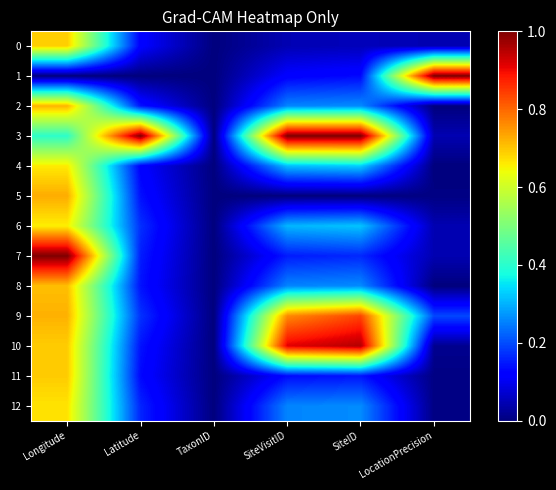

List the series in order of their peak value, lowest first.

6, 4, 12, 0, 11, 8, 2, 5, 9, 10, 1, 3, 7